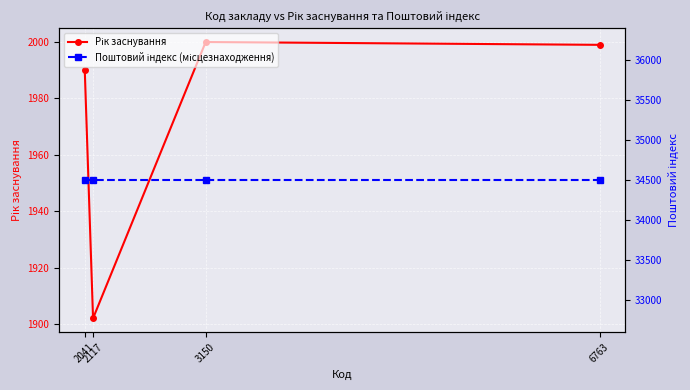

The Поштовий індекс (місцезнаходження) series shows 34500 at 3150. True or false?

True